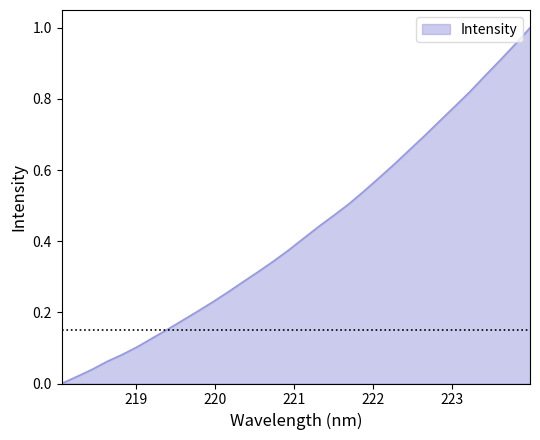

Does the chart have visible grid lines?

No